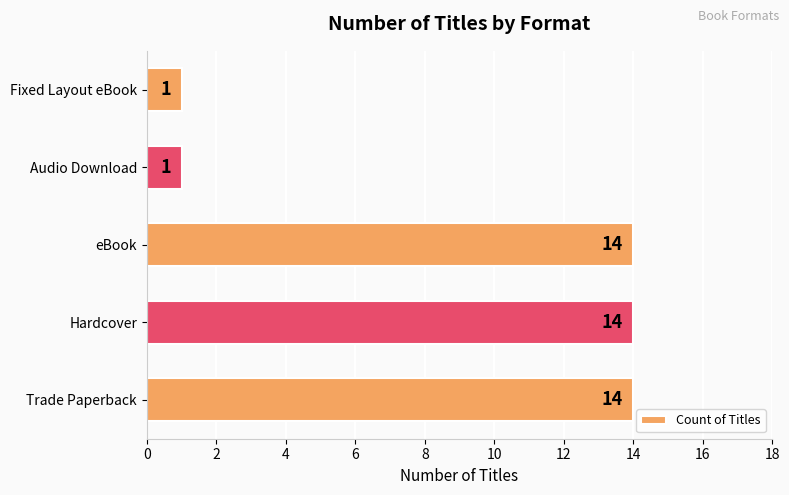

Which has a higher value, eBook or Fixed Layout eBook?

eBook